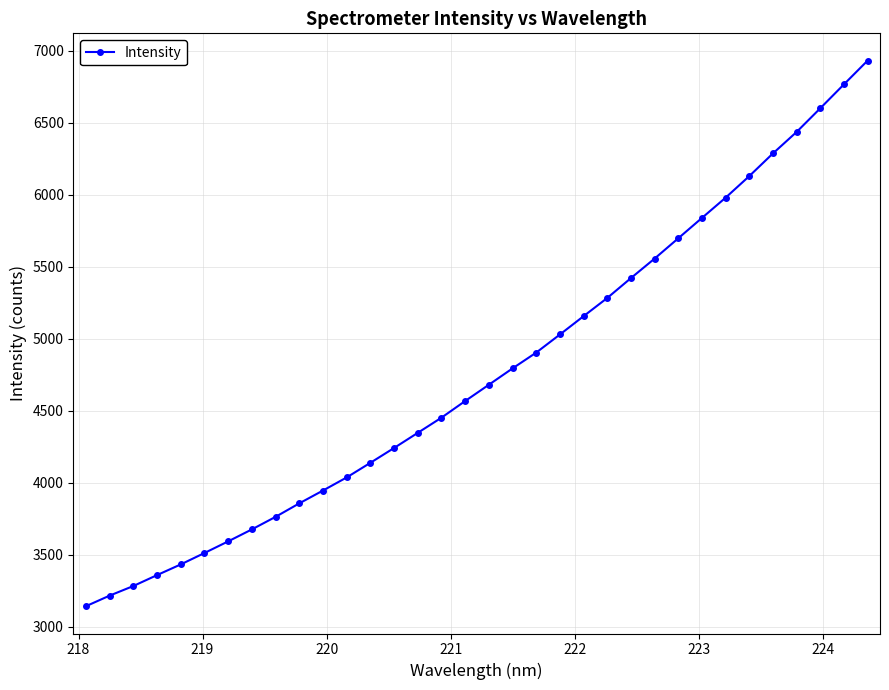

What is the sum of all values?

162054.4